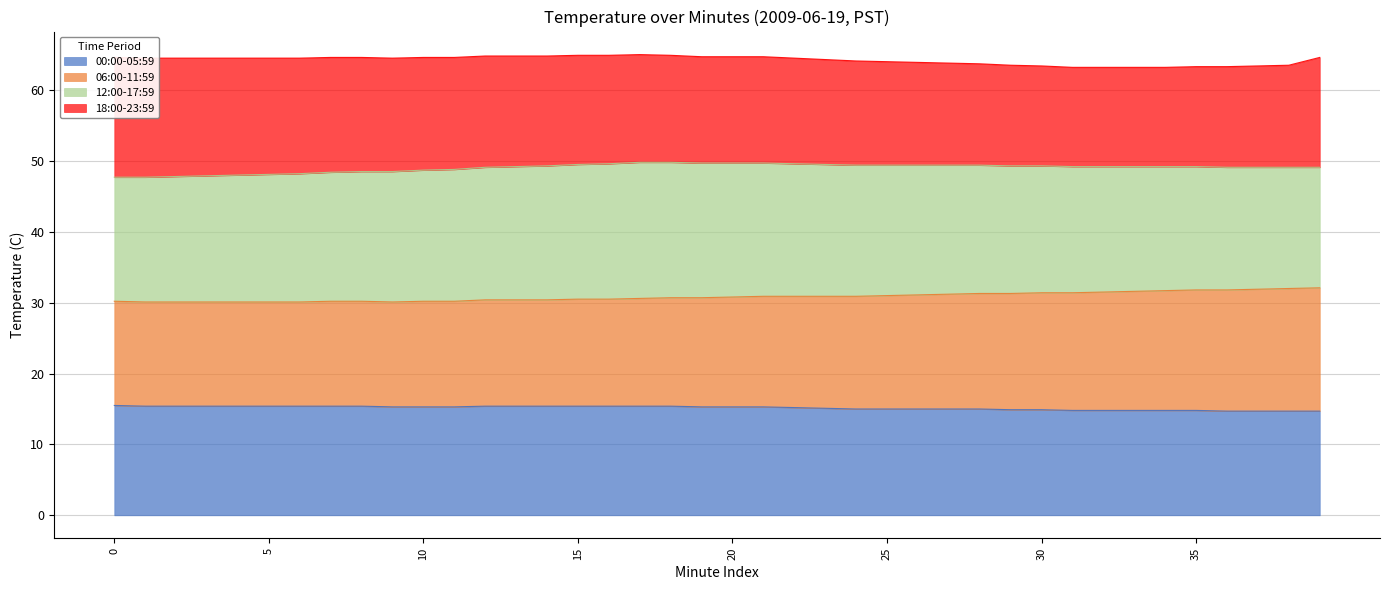

What is the lowest value of the 00:00-05:59 series?

14.7